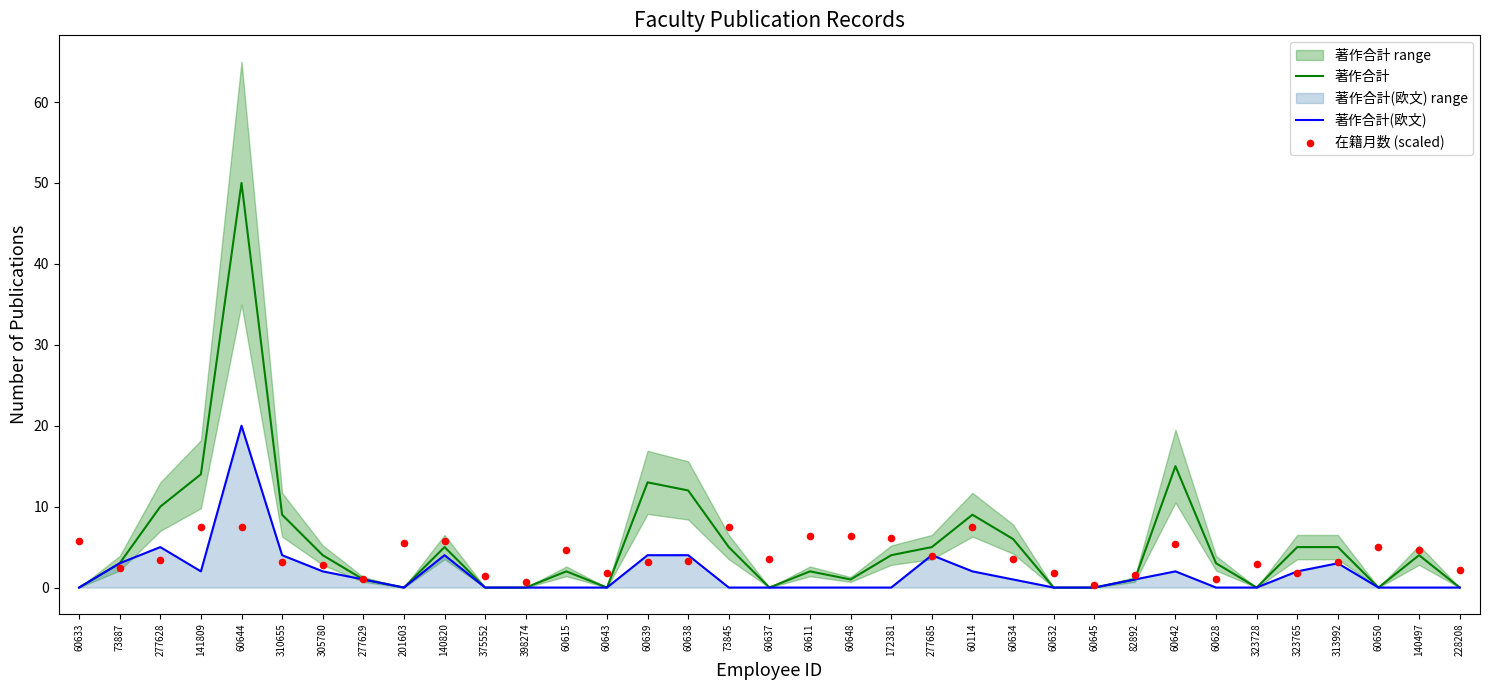

Which series reaches the minimum Y coordinate?

著作合計